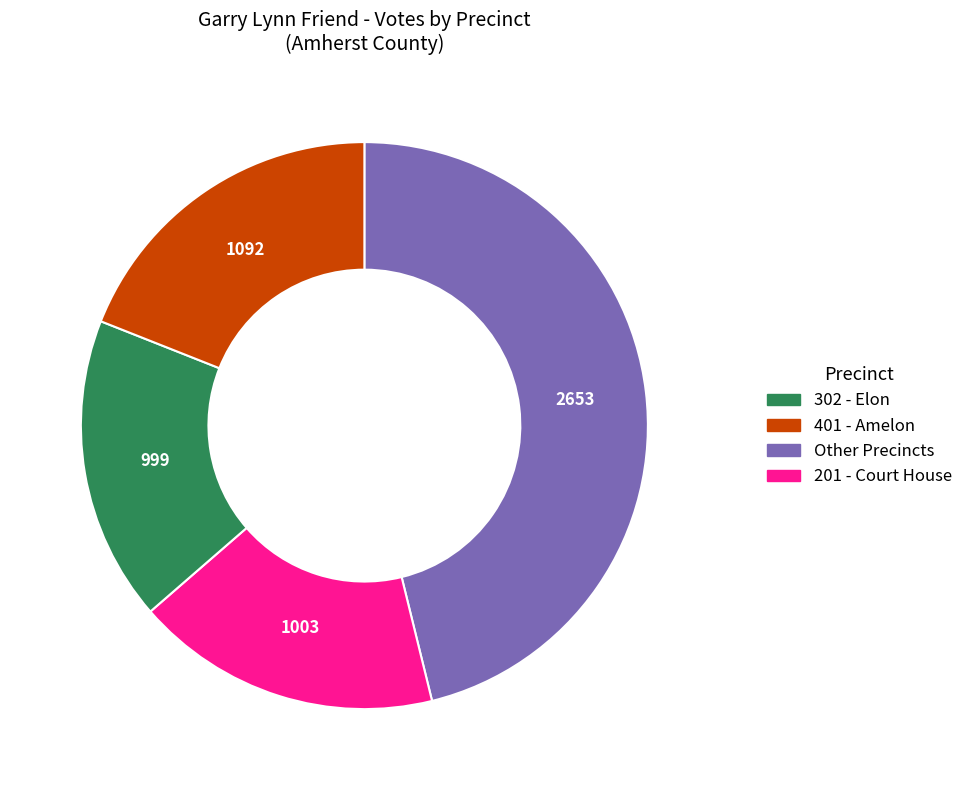

Is there any slice that represents more than half of the pie?

No